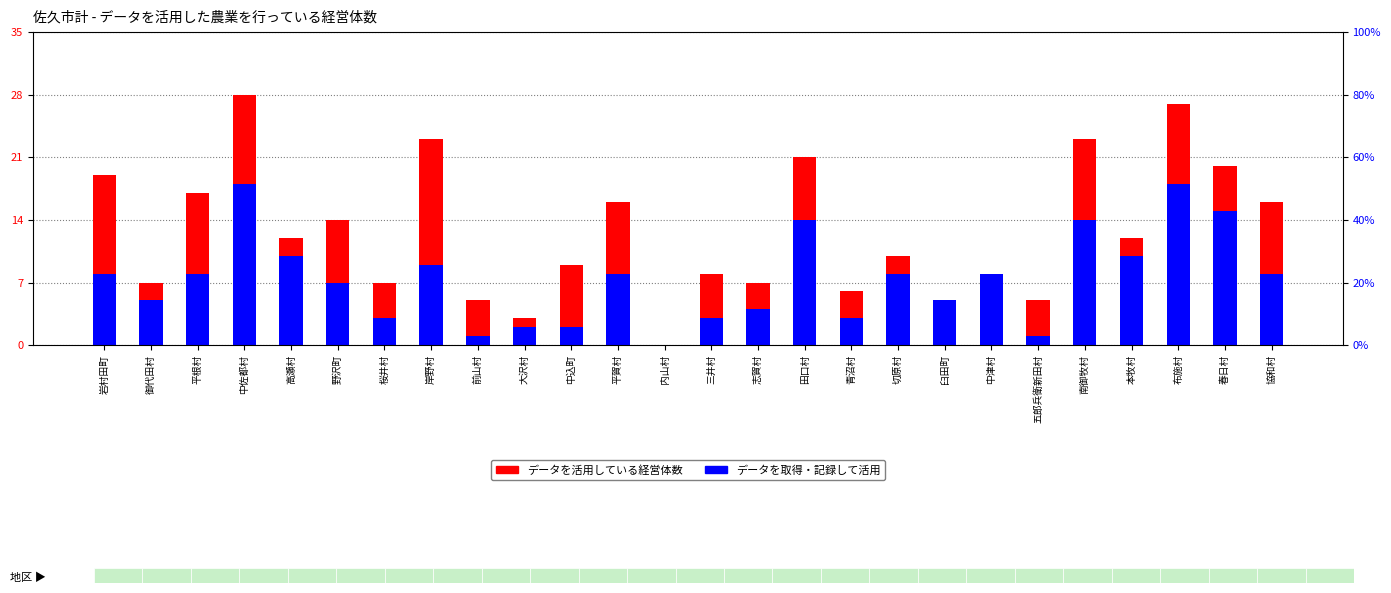

What position from the left is 志賀村?

15